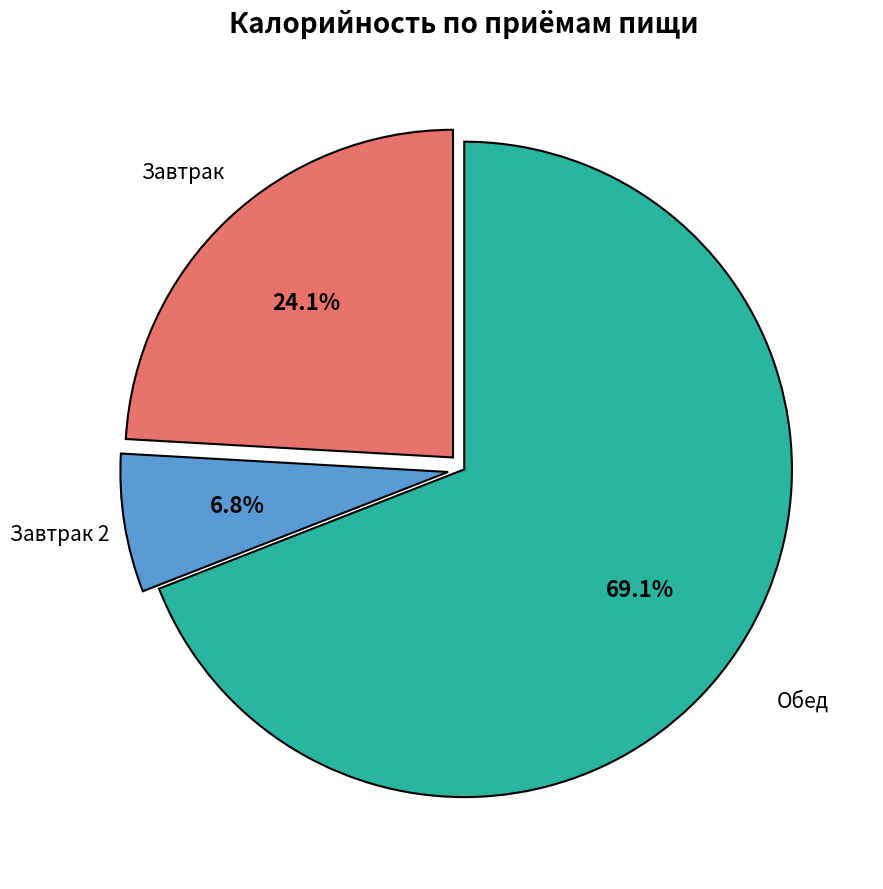

Is there a majority slice in this chart?

Yes